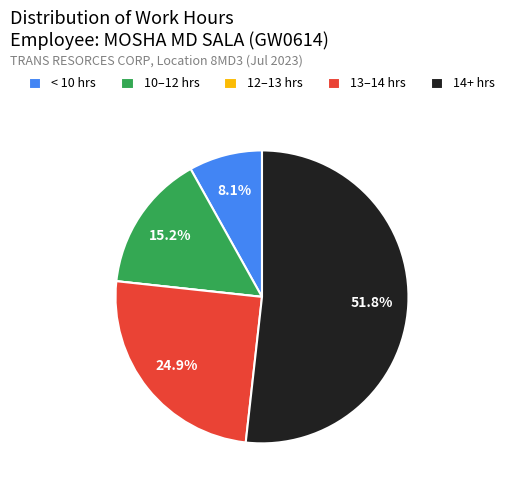

Which slice is the largest?

14+ hrs